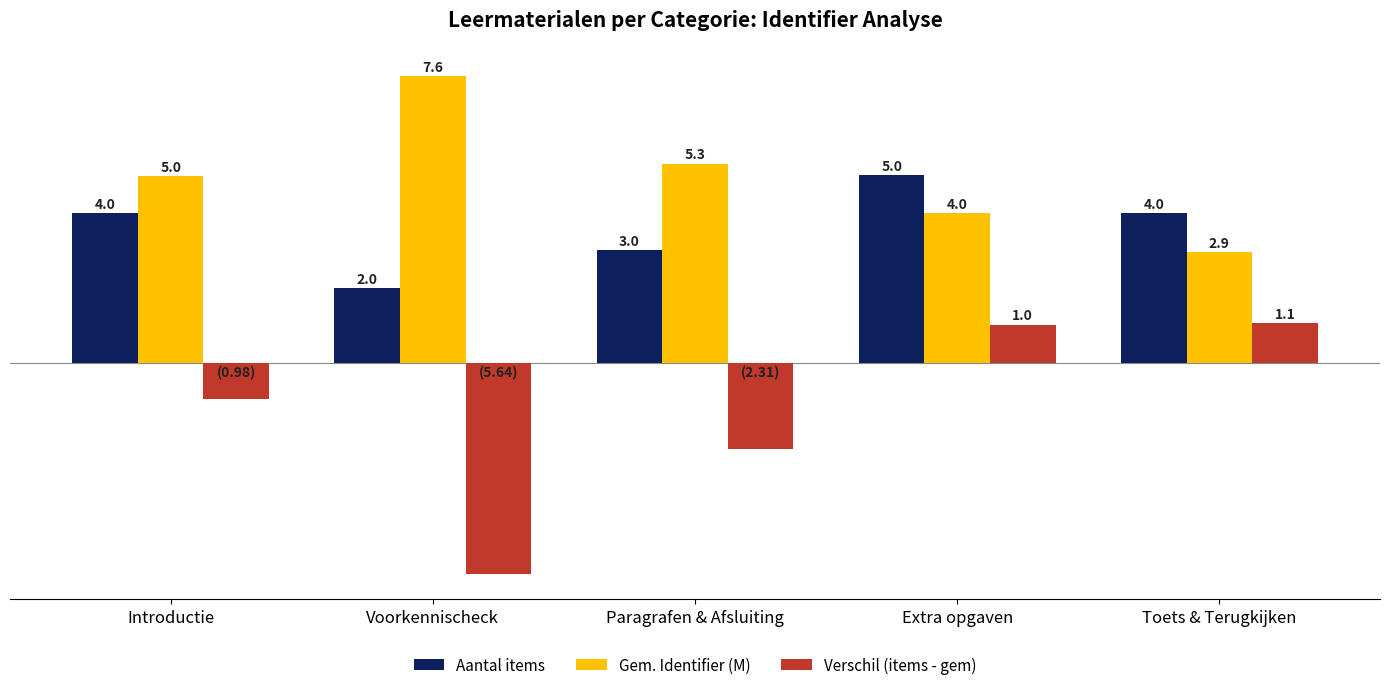

Where is Gem. Identifier (M) nearest to the value 5?

Introductie